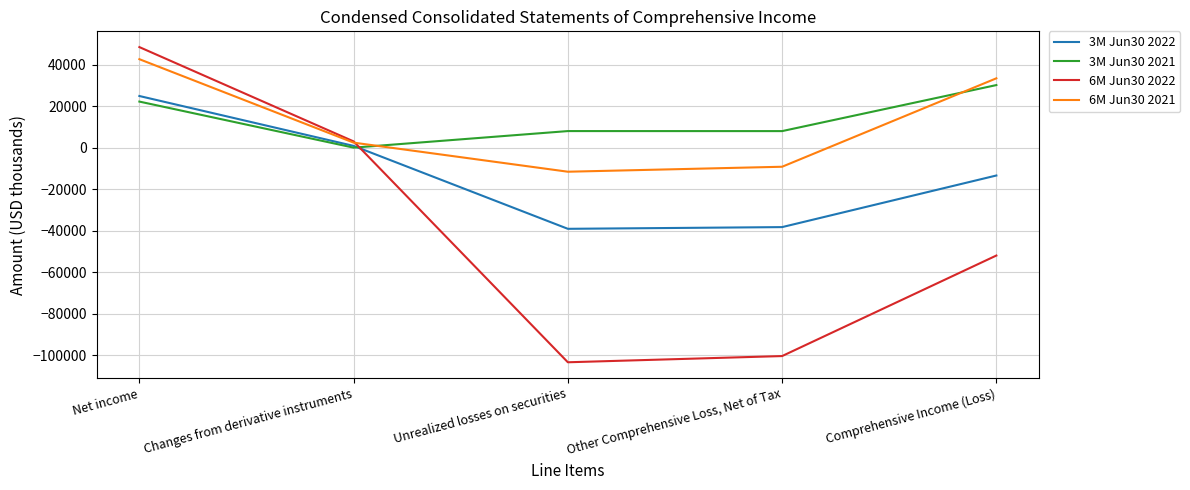

In 6M Jun30 2022, how many points are lower than both neighbors (excluding endpoints)?

1